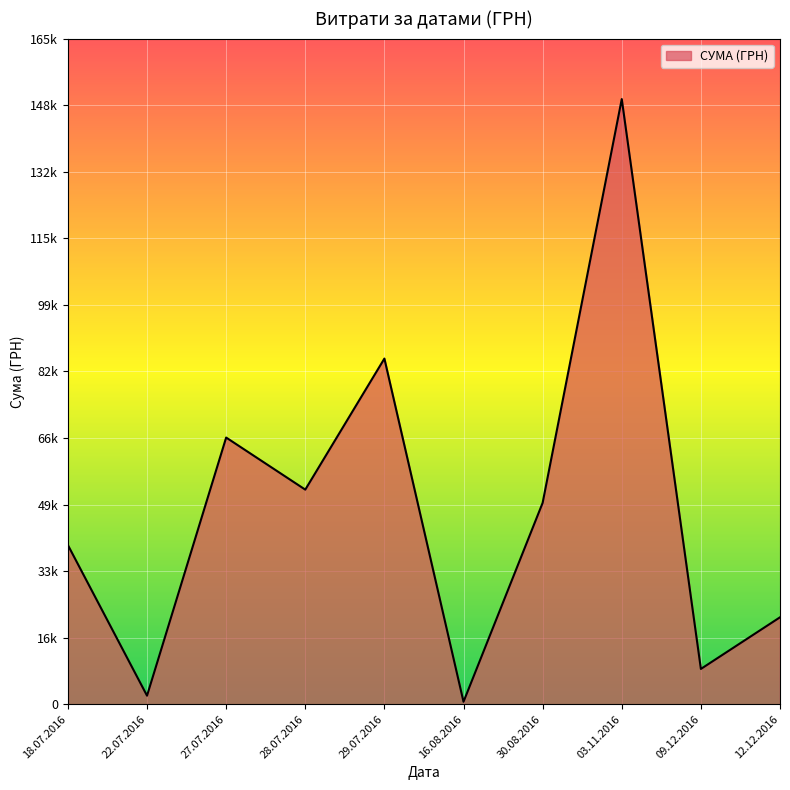

Between 28.07.2016 and 27.07.2016, which is larger?

27.07.2016